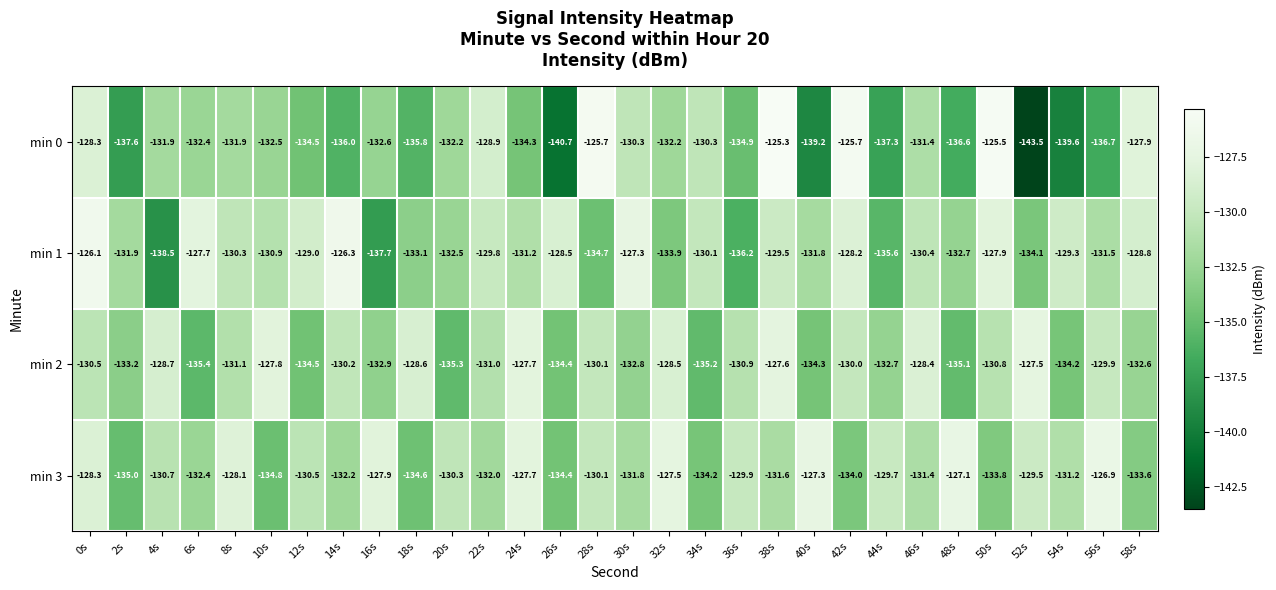

What is the difference between the maximum and minimum values in the min 2 series?

7.9